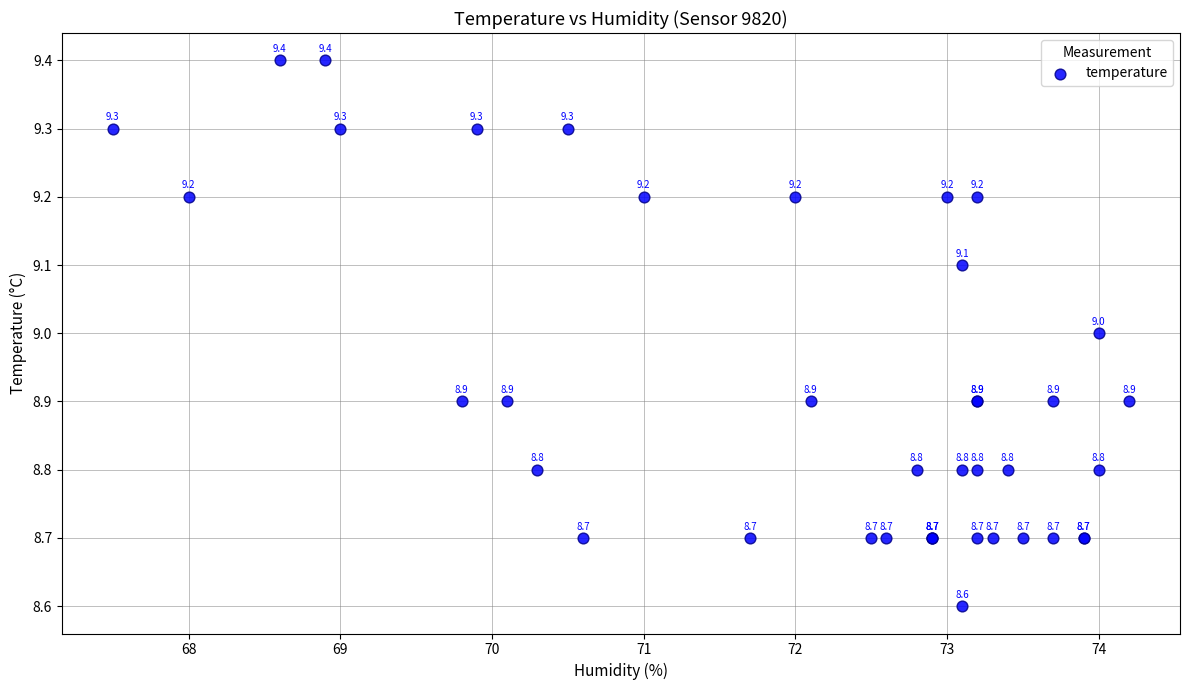

What Y value in the scatter plot is closest to 9?

9.0